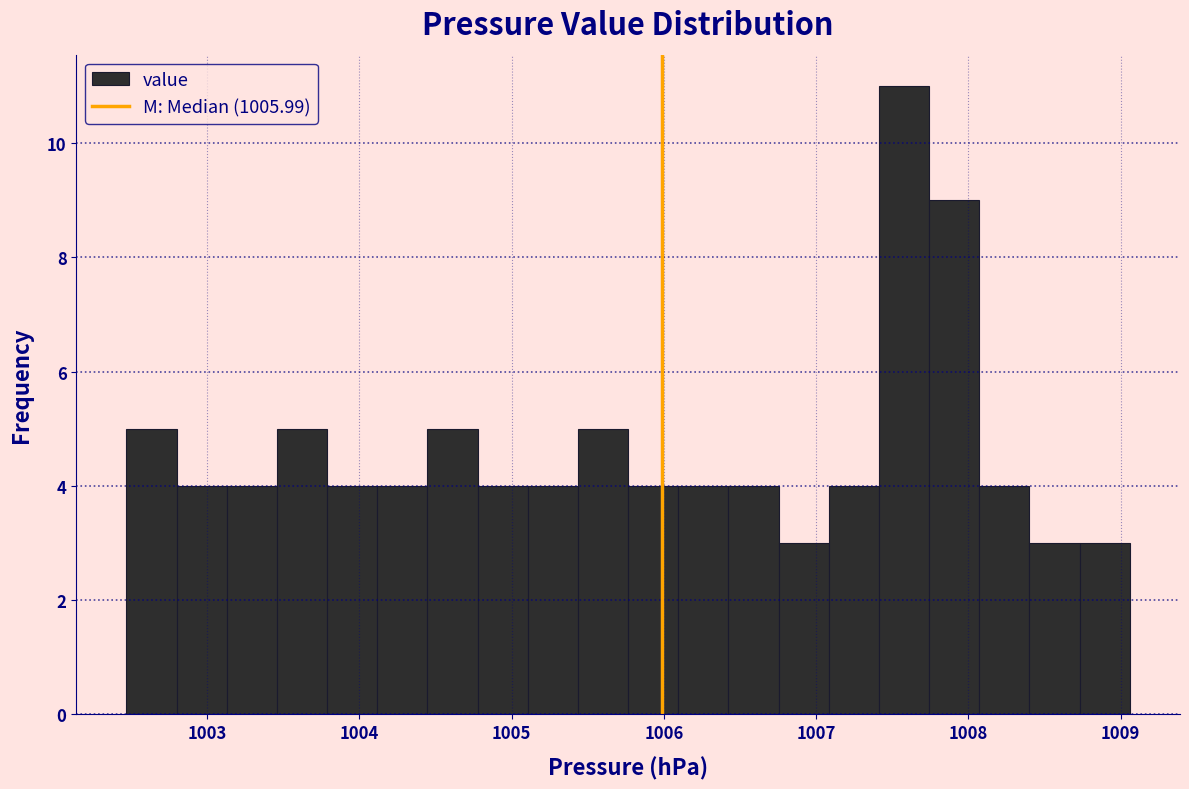

Read against the x-axis, roughly where is the centre of the tallest bar?

1007.6